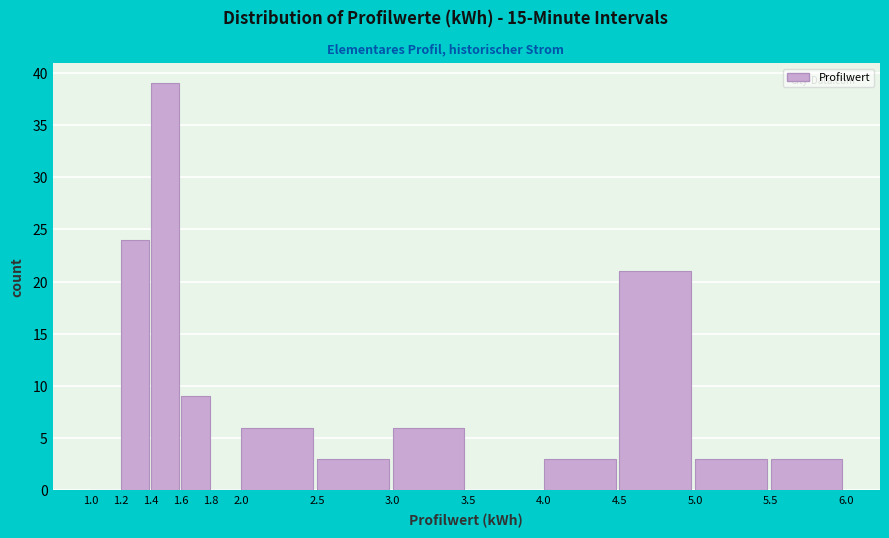

Which range on the x-axis has the tallest bar?

1.4 to 1.6